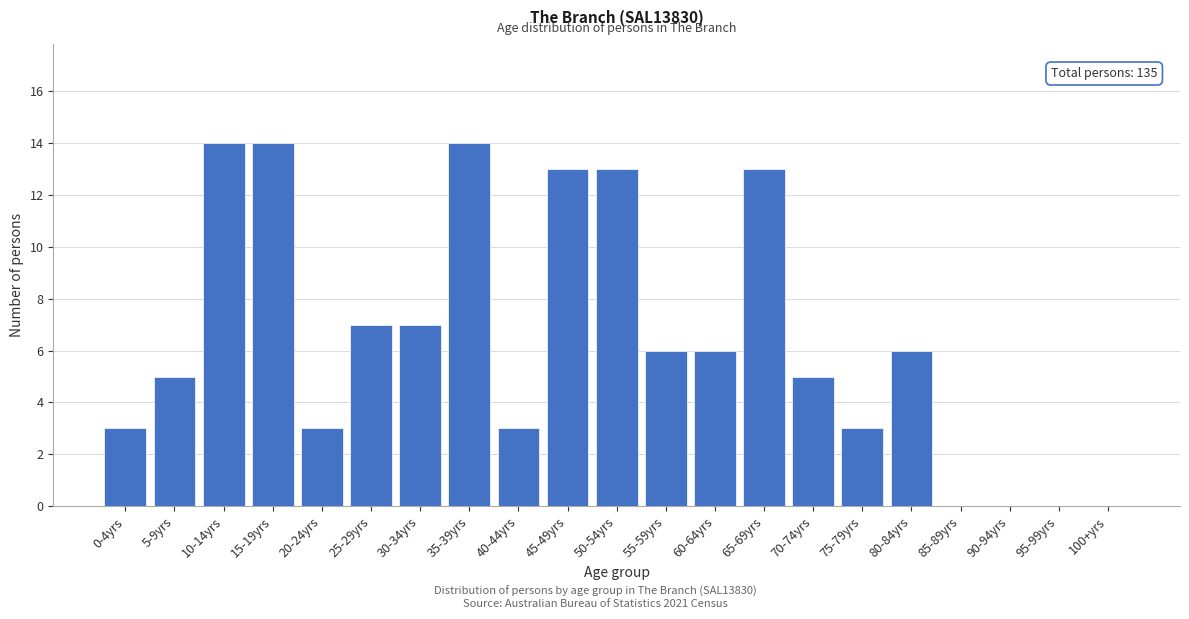

Reading left to right, what are all the values shown in this chart?

0-4yrs=3	5-9yrs=5	10-14yrs=14	15-19yrs=14	20-24yrs=3	25-29yrs=7	30-34yrs=7	35-39yrs=14	40-44yrs=3	45-49yrs=13	50-54yrs=13	55-59yrs=6	60-64yrs=6	65-69yrs=13	70-74yrs=5	75-79yrs=3	80-84yrs=6	85-89yrs=0	90-94yrs=0	95-99yrs=0	100+yrs=0